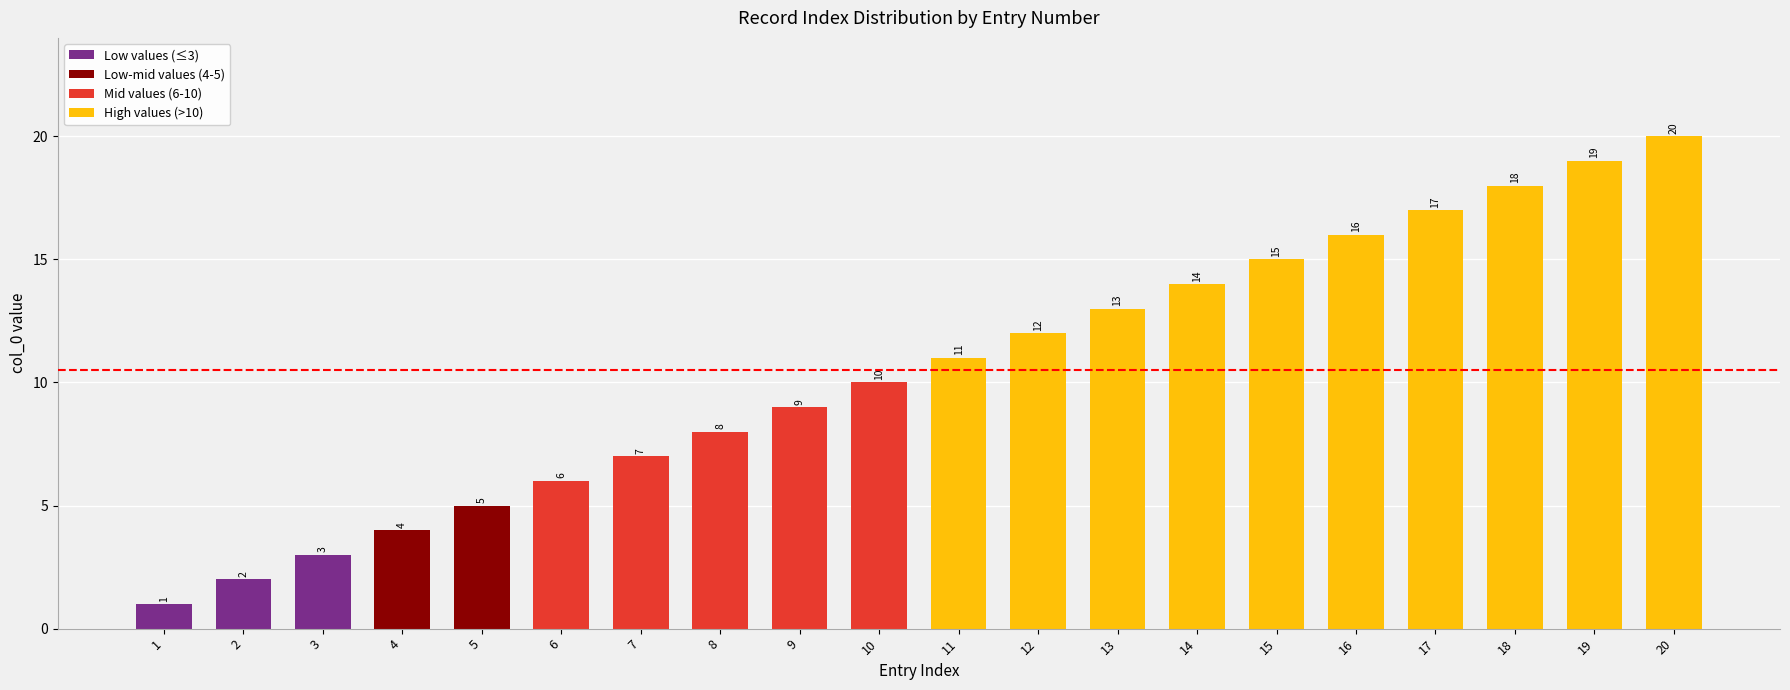

Does the chart contain stacked bars?

No